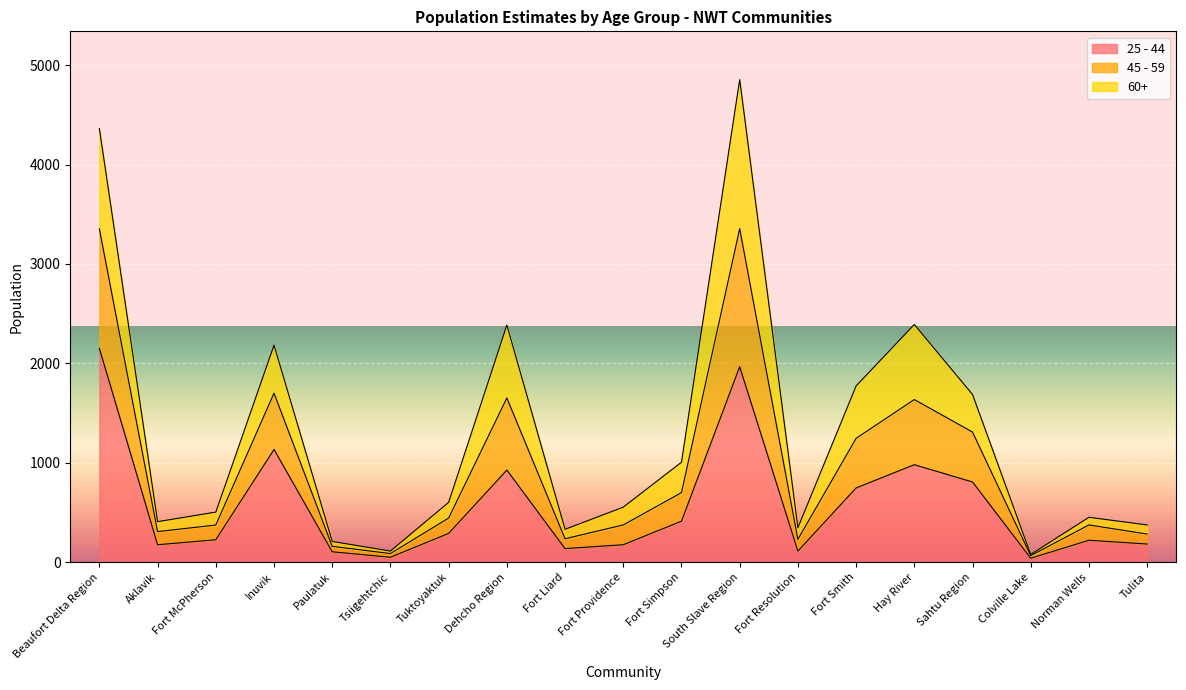

At which category is the sum across all series the highest?

South Slave Region